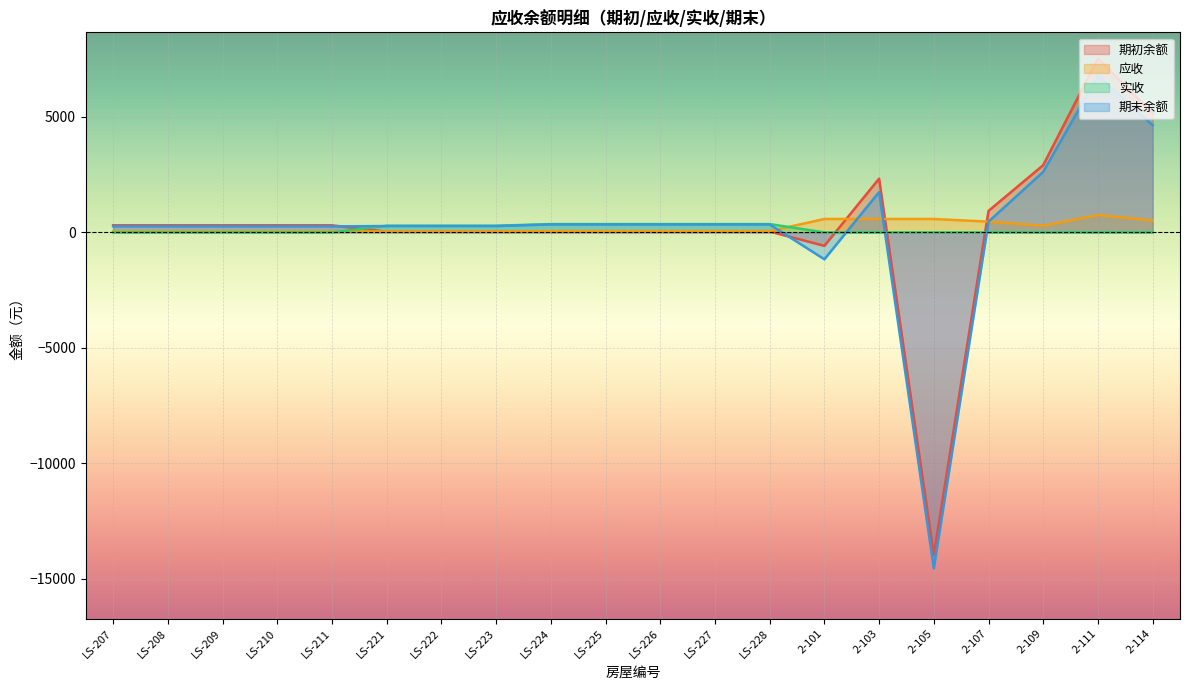

How many data points in 期末余额 are above 344?

10